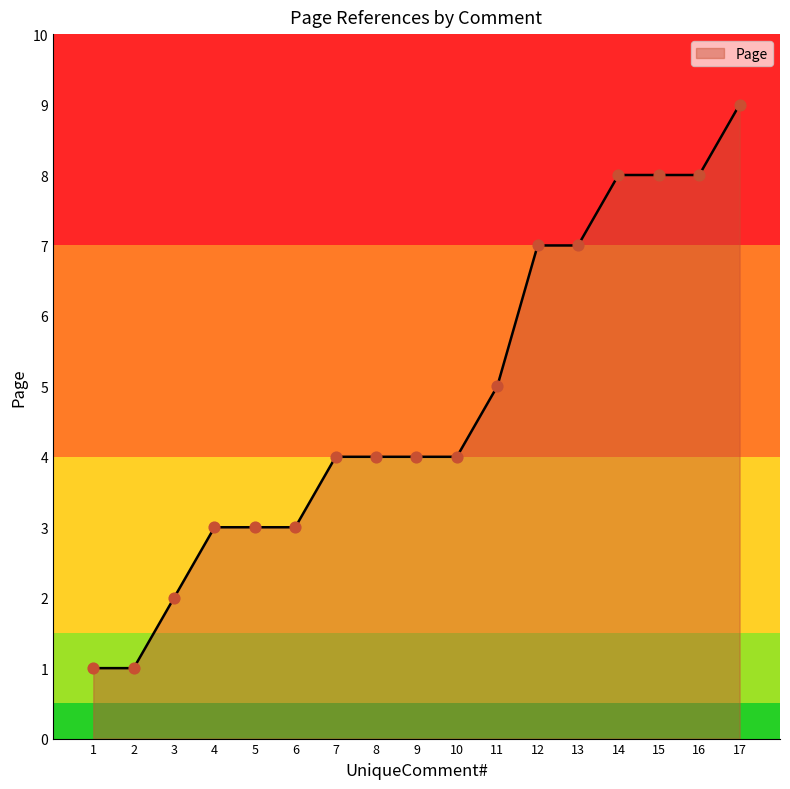

What is the change in value from 6 to 16?

+5